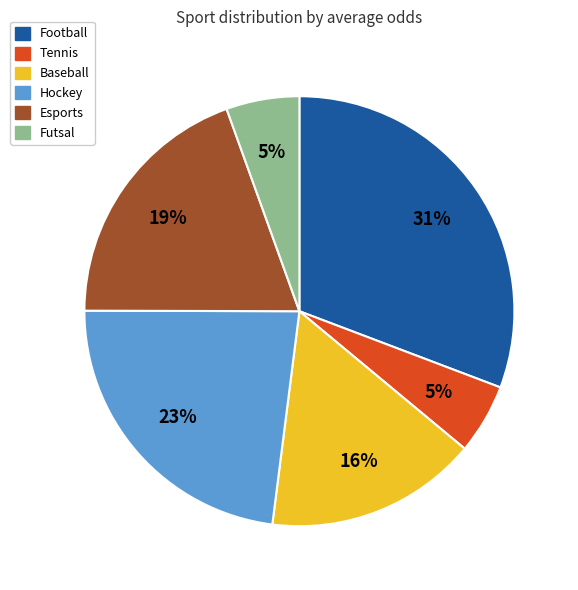

To the nearest percent, what portion does Esports represent?

19%